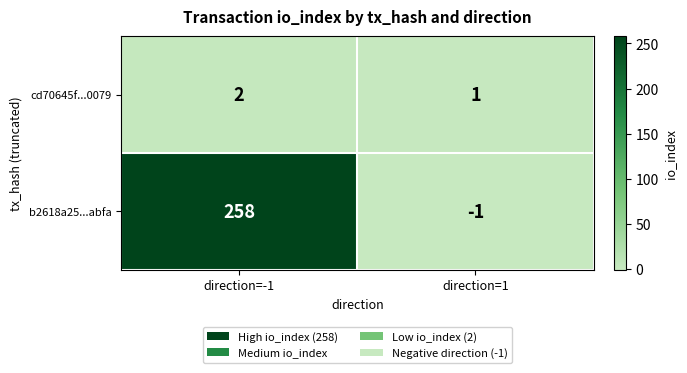

At which label is cd70645f...0079 closest to 1?

direction=1